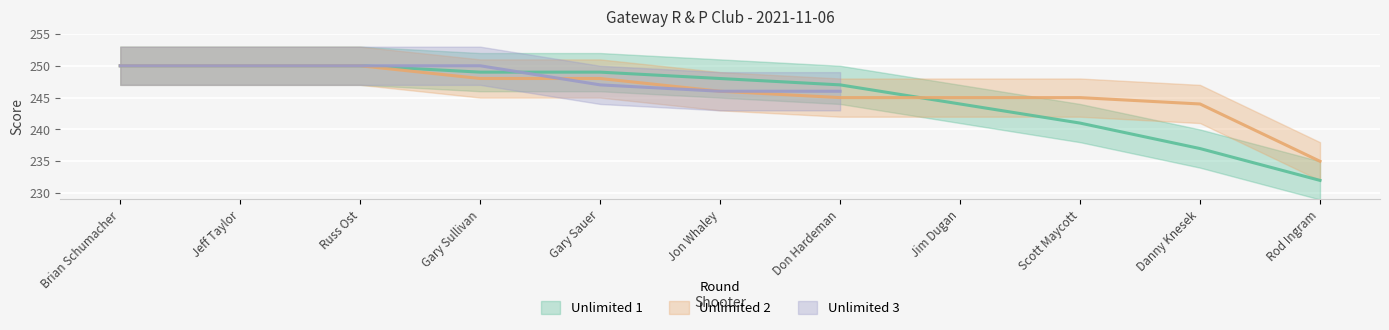

Which series ends up on top after the final intersection of Unlimited 1 and Unlimited 2?

Unlimited 2